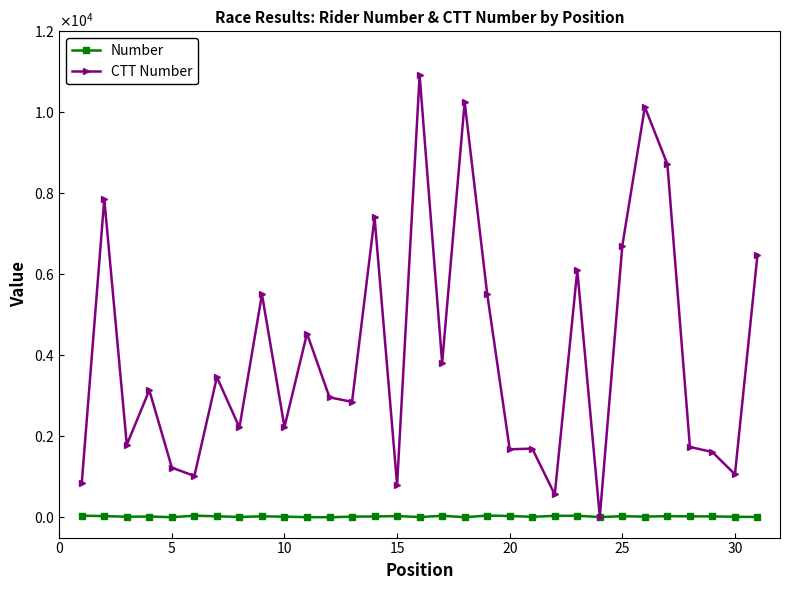

What is the greatest value displayed?

10916